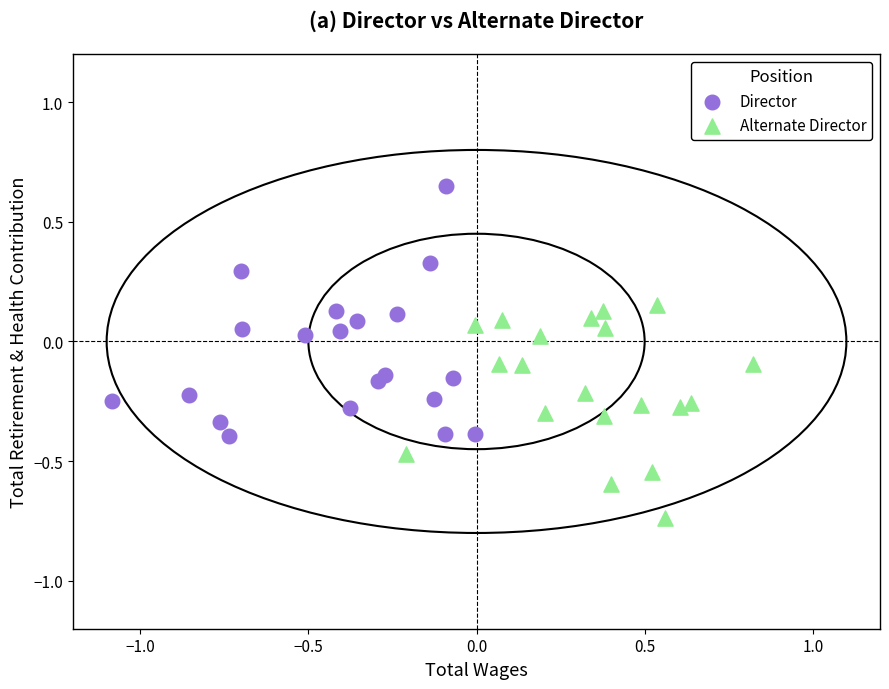

Which series has the widest spread of Y values?

Director